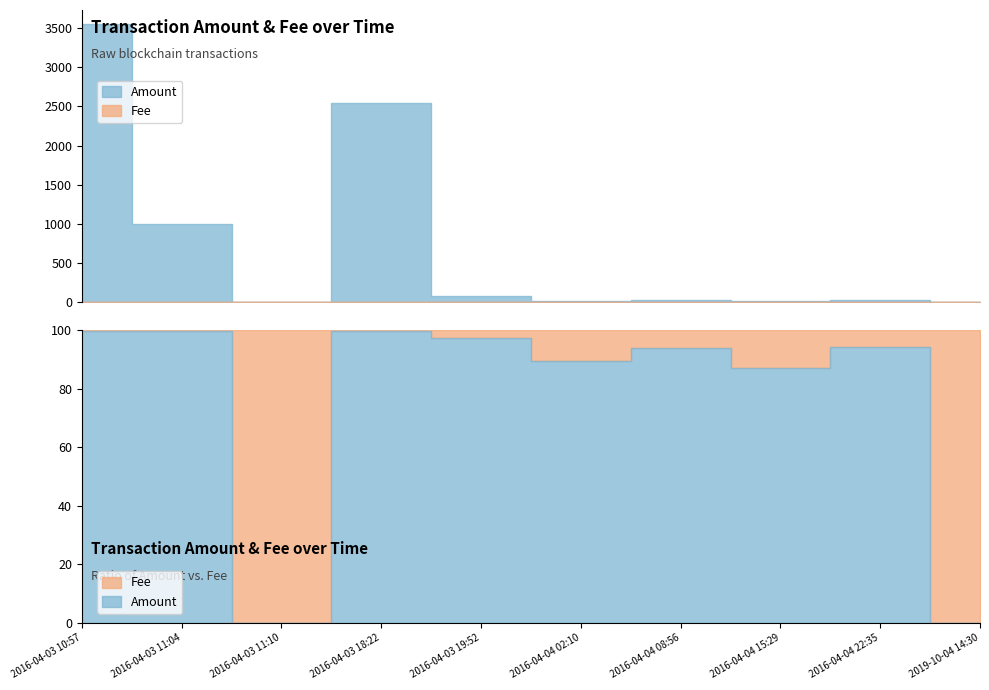

Which category has the highest value in the Amount series?

2016-04-03 10:57